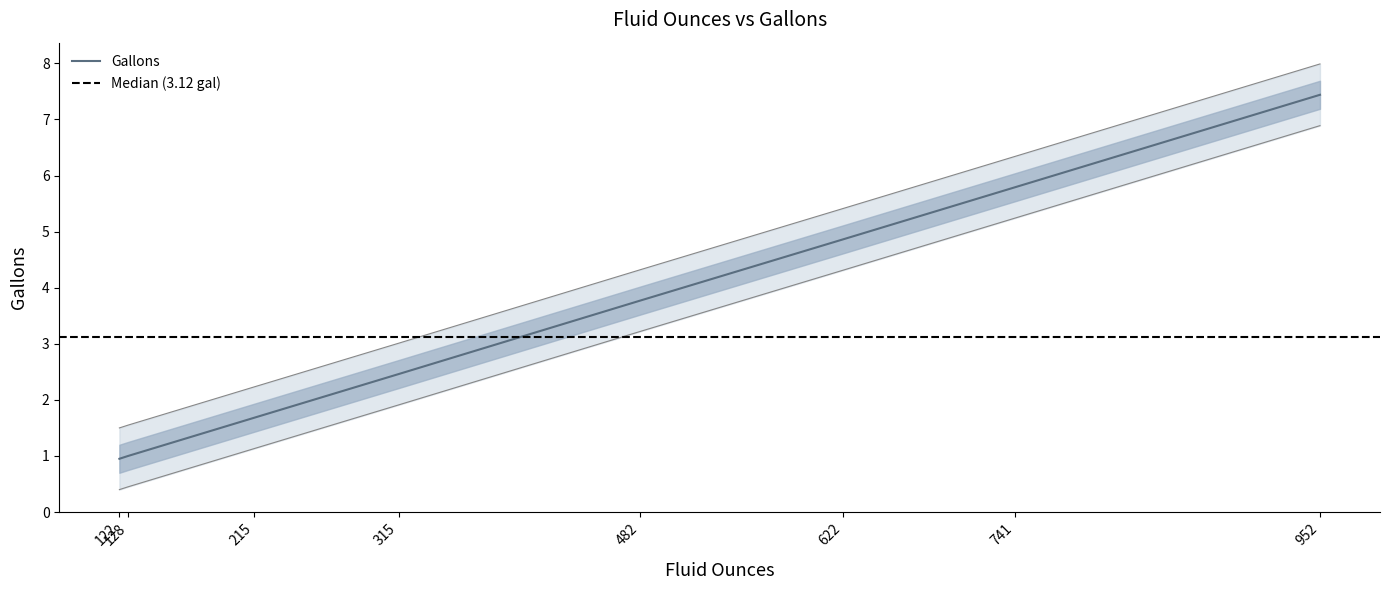

List the labels in order of value, largest first.

952, 741, 622, 482, 315, 215, 128, 122